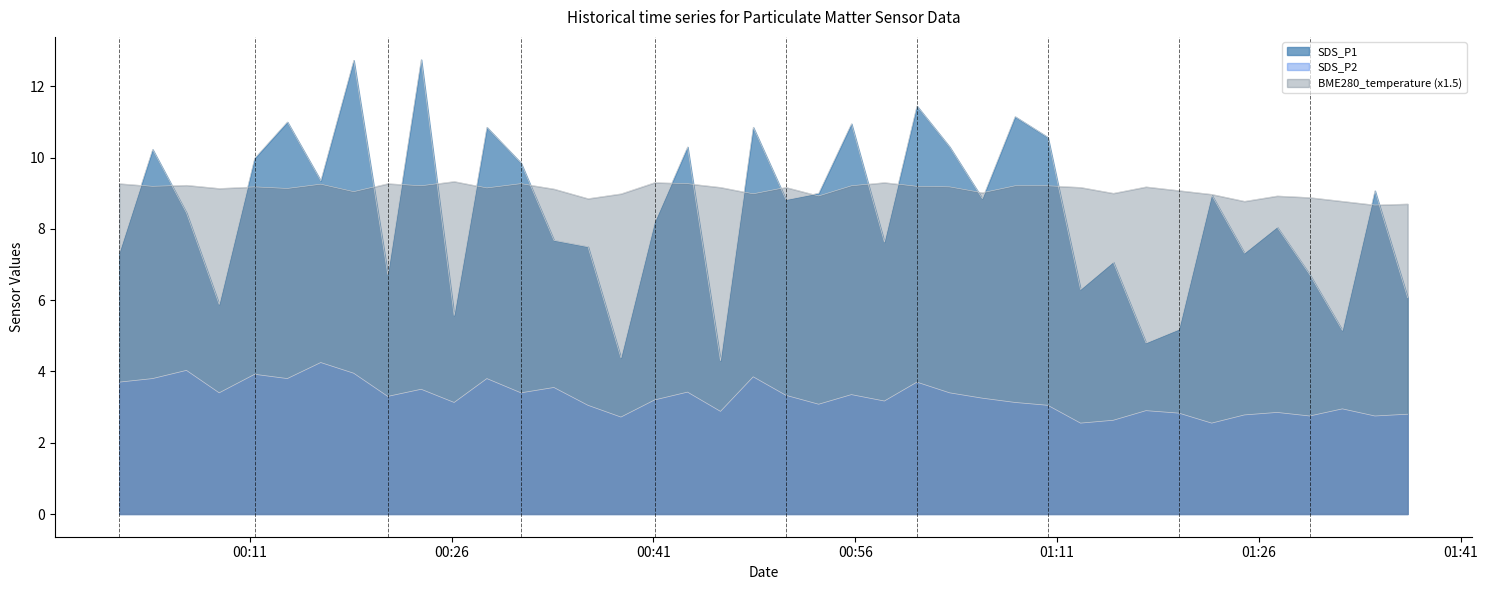

How many lines are shown in the chart?

3